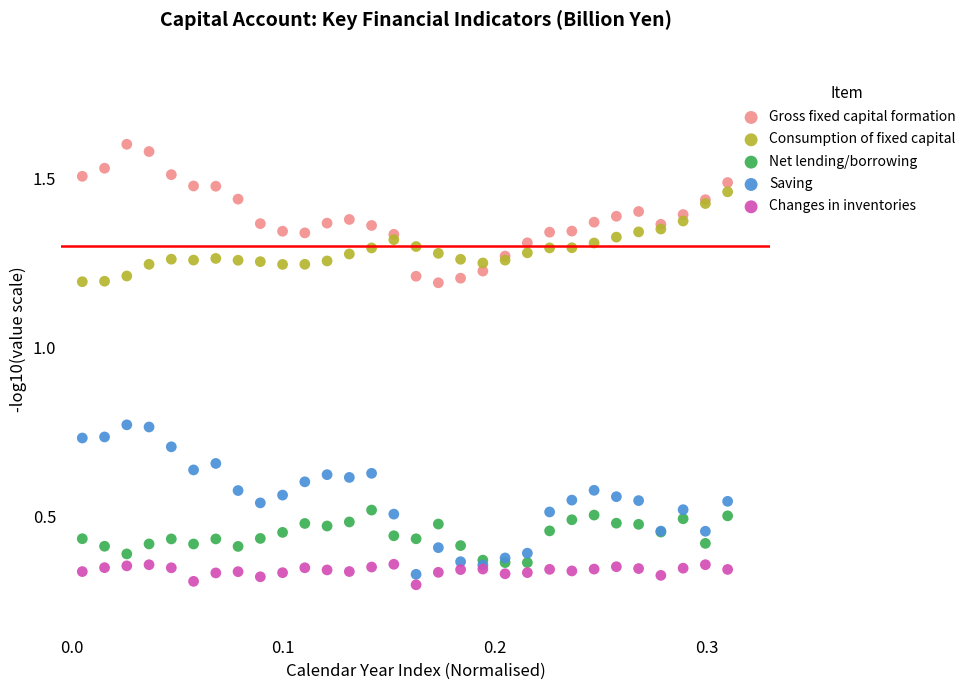

What are all the series names shown in the legend?

Gross fixed capital formation, Consumption of fixed capital, Net lending/borrowing, Saving, Changes in inventories